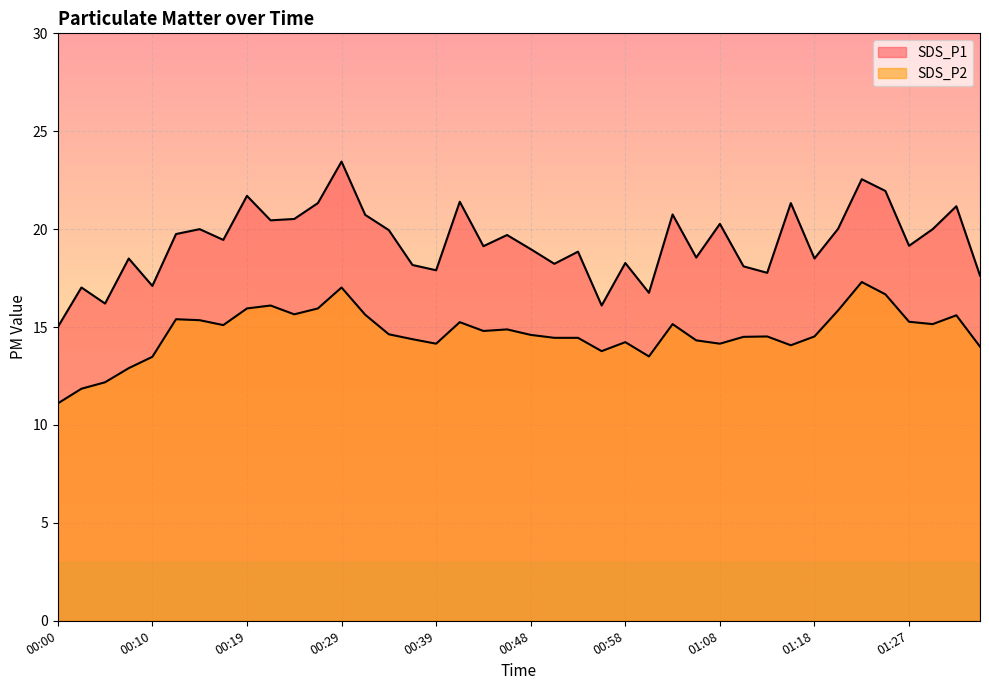

What are all the series names shown in the legend?

SDS_P1, SDS_P2